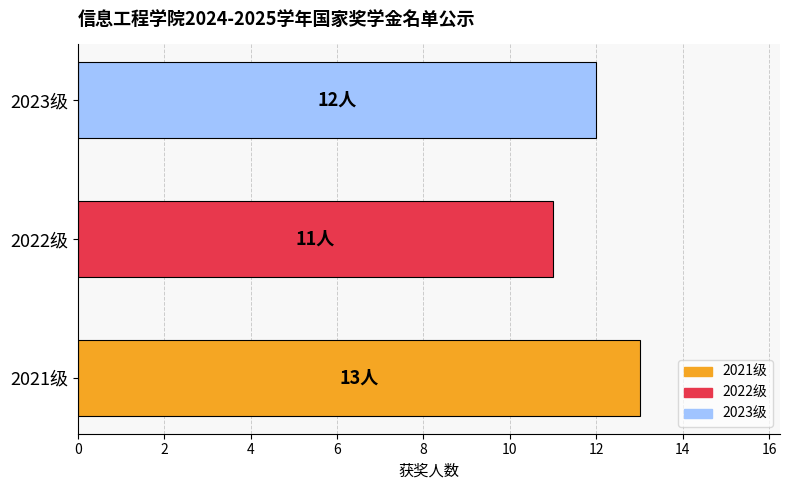

What is the difference between the maximum and second lowest values?

1